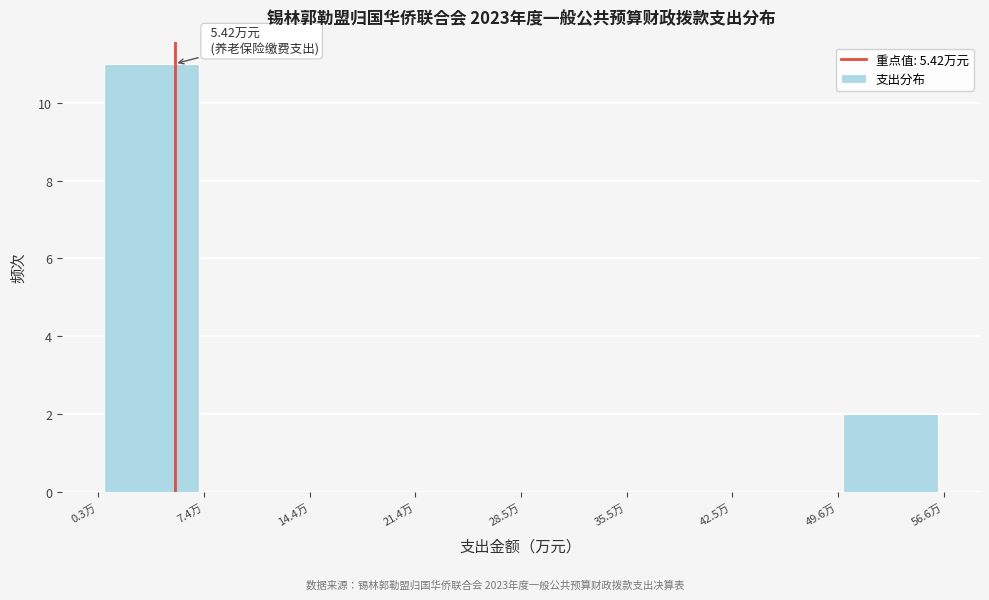

Which range on the x-axis has the tallest bar?

0 to 7